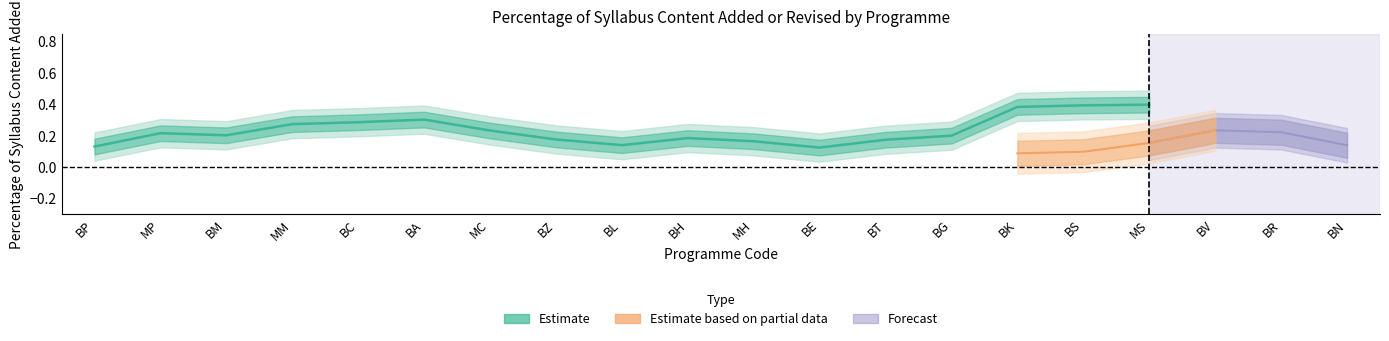

What is the label of the 7th point from the left?

MC